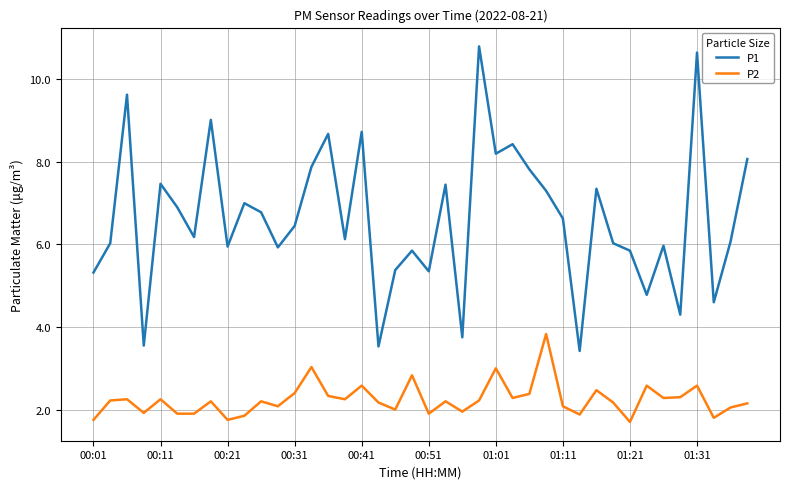

True or false: P1 and P2 intersect in this chart.

False